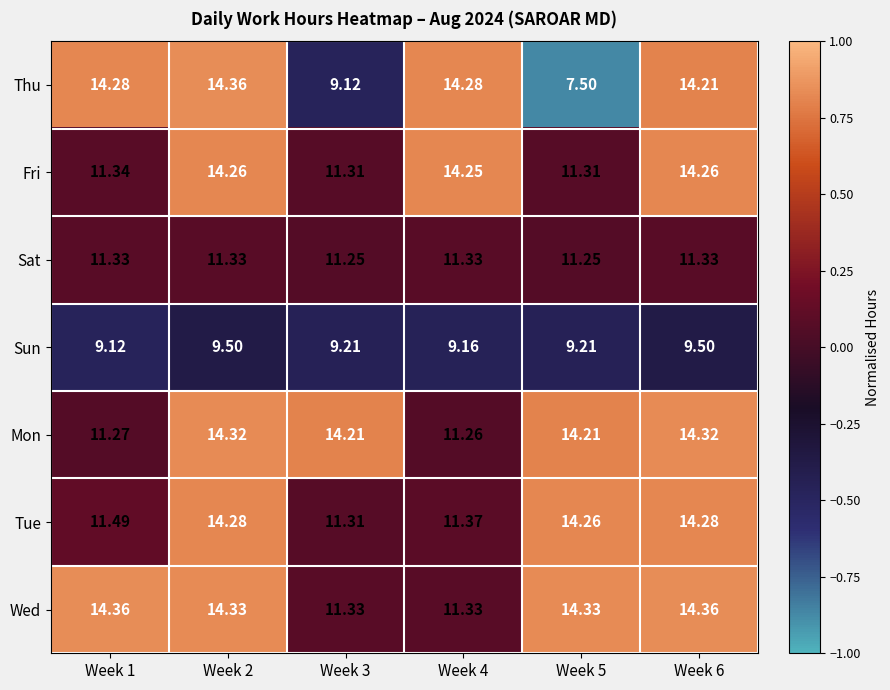

Is the value of Wed at Week 1 greater than the value of Mon at Week 3?

Yes